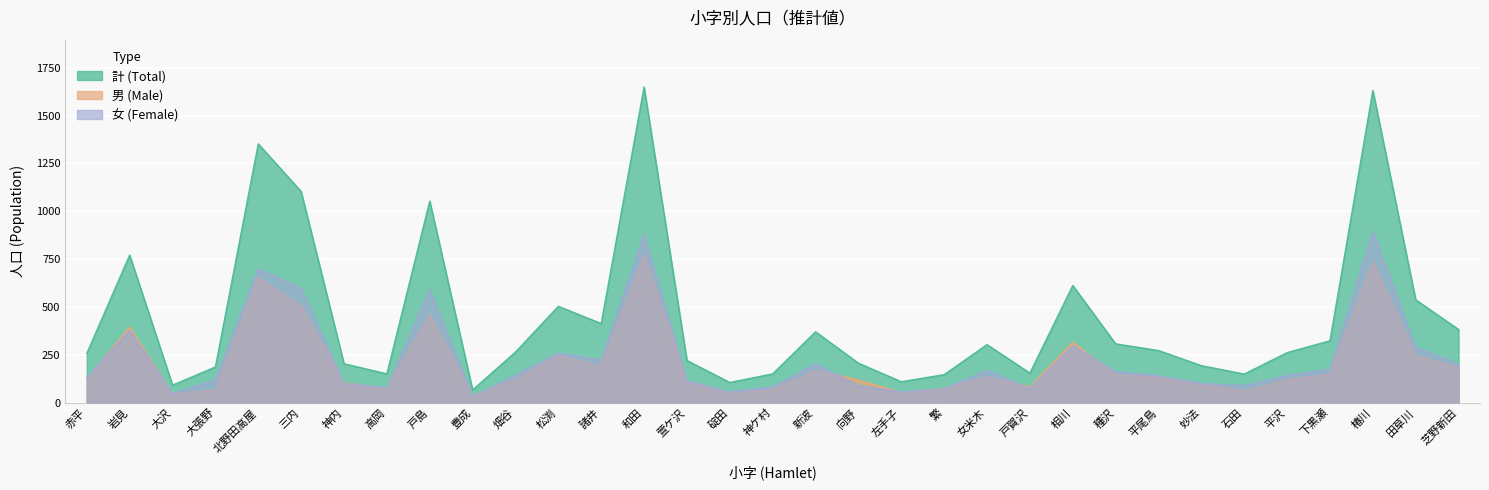

What are all the series names shown in the legend?

計 (Total), 男 (Male), 女 (Female)